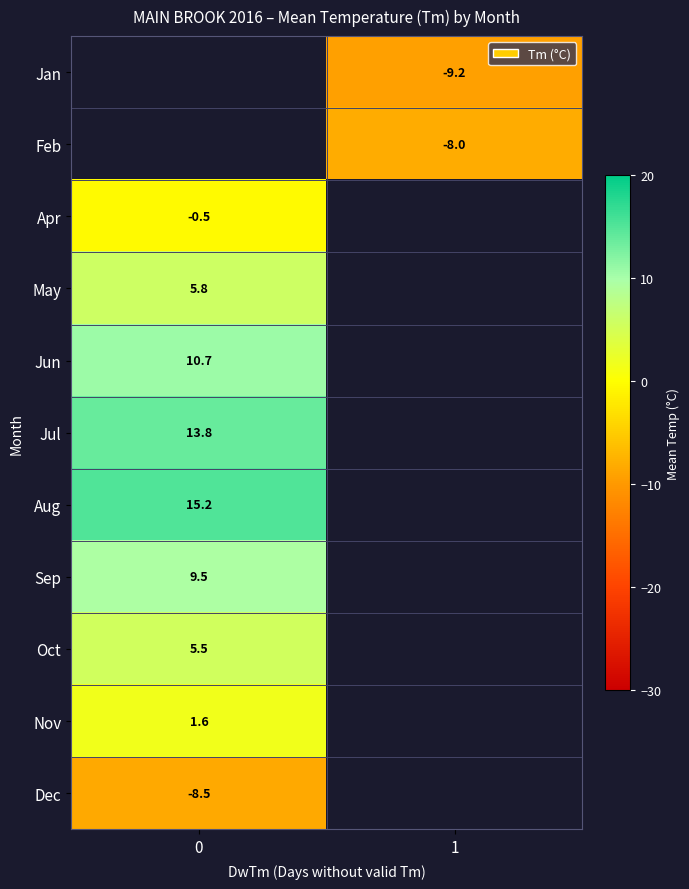

Which has a higher value, 0 or 1?

1